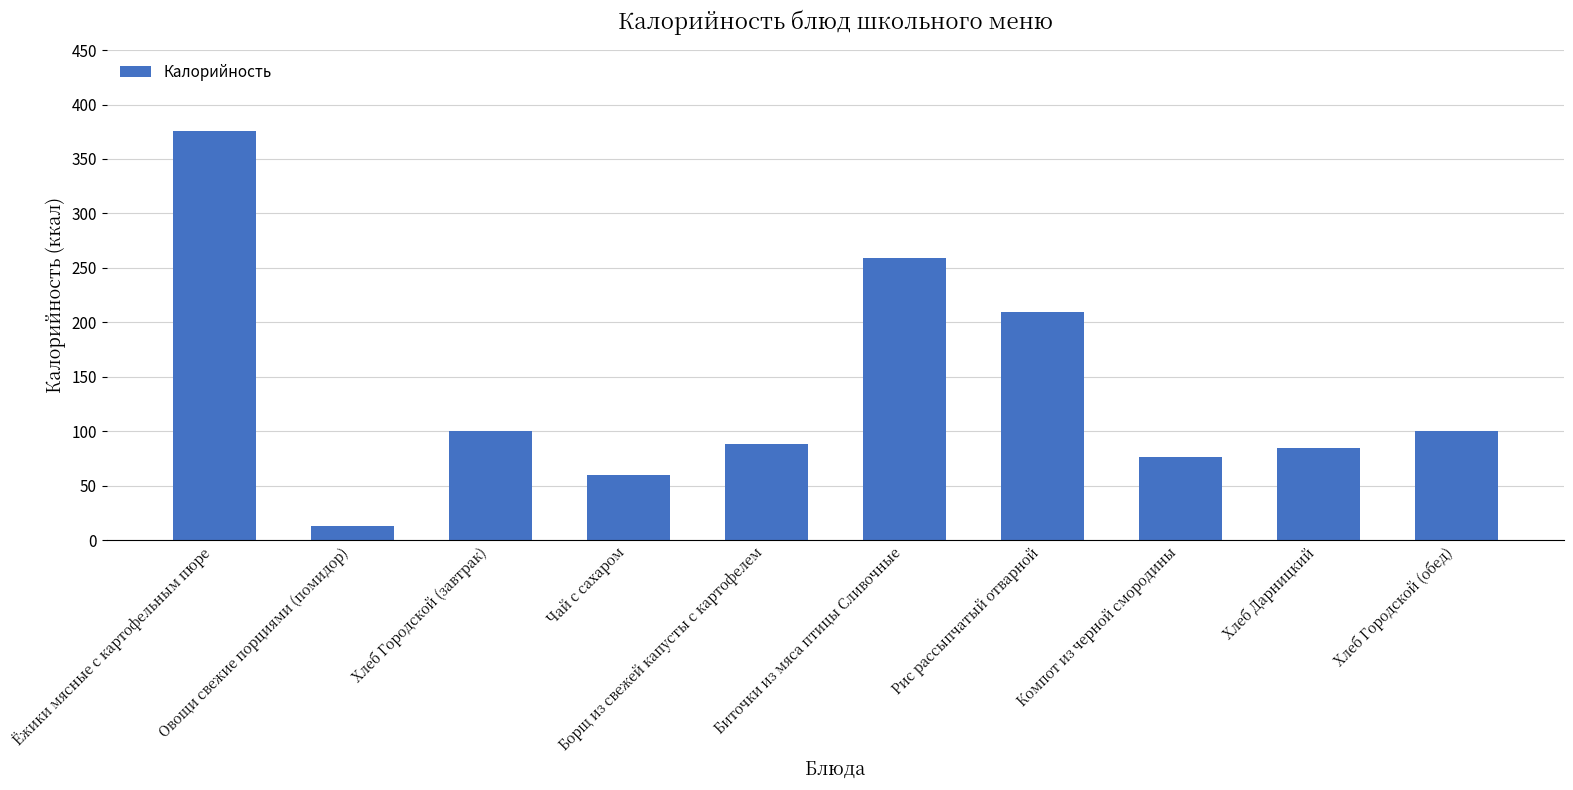

Count the number of categories in the chart.

10